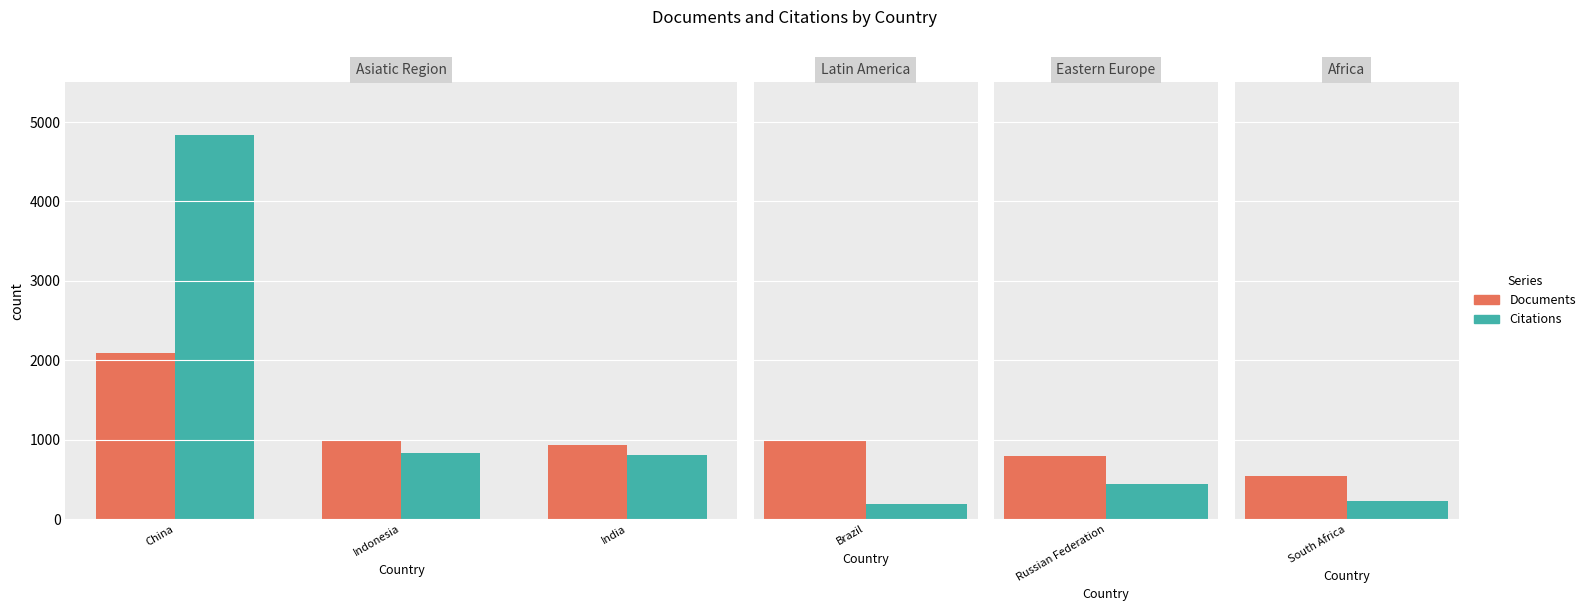

What is the total value across all series at Indonesia?

1811